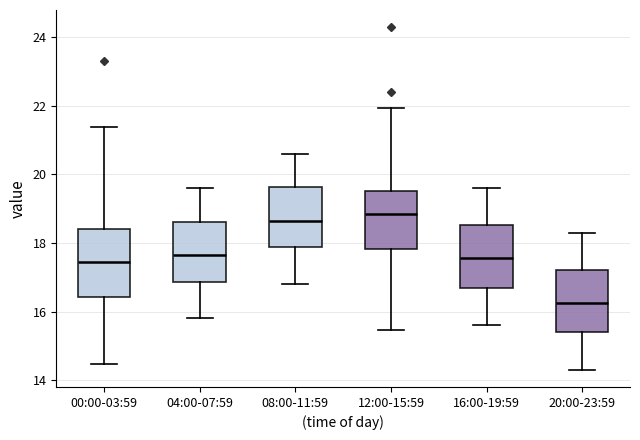

Which box has the lowest median line?

20:00-23:59